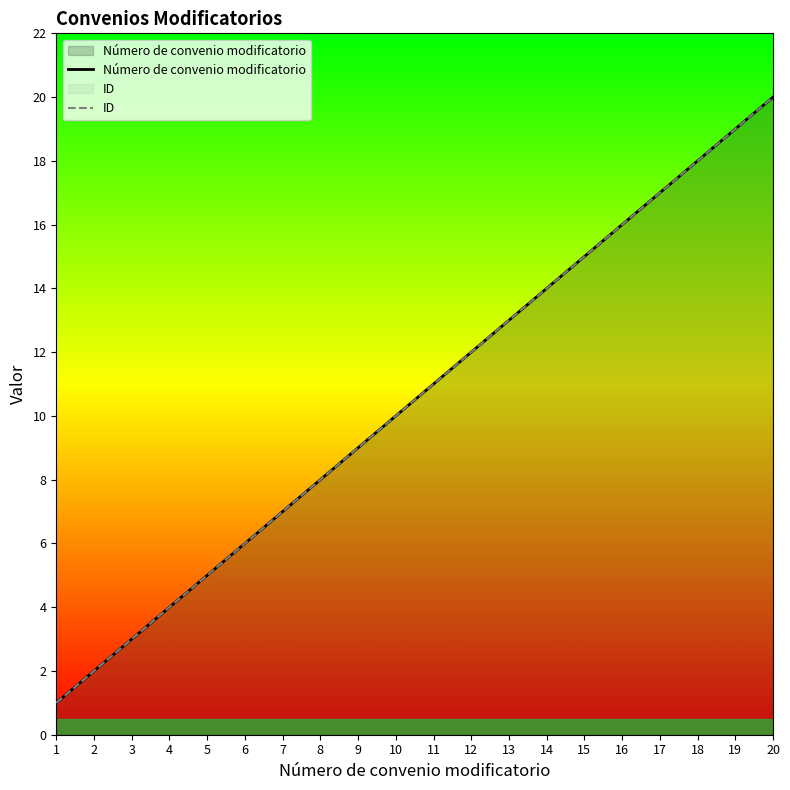

At how many categories does at least one series exceed 6?

14